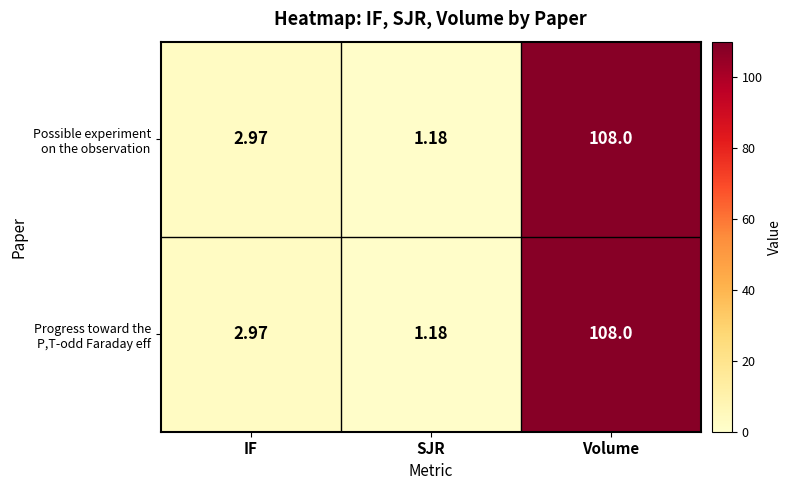

Which category has the highest value across all series?

Volume